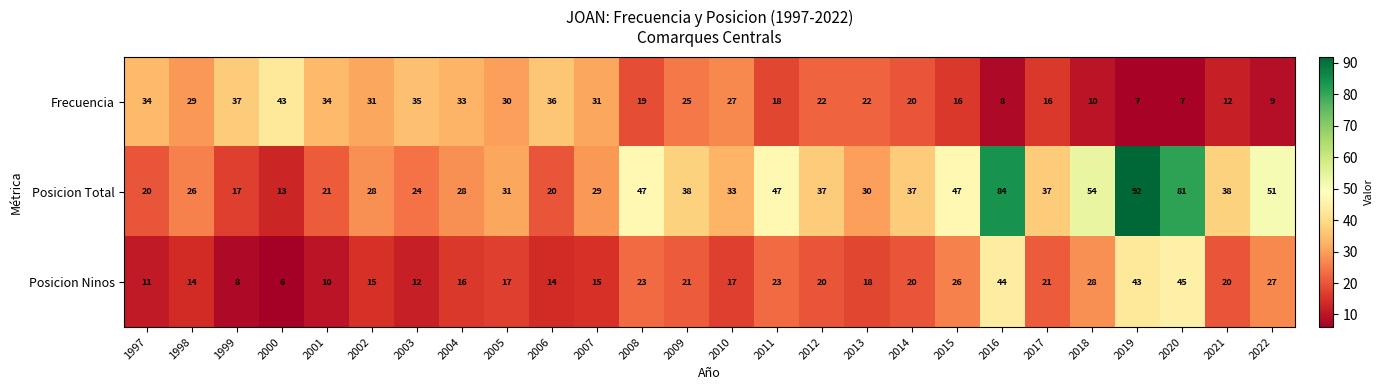

The Frecuencia series shows 20 at 2014. True or false?

True